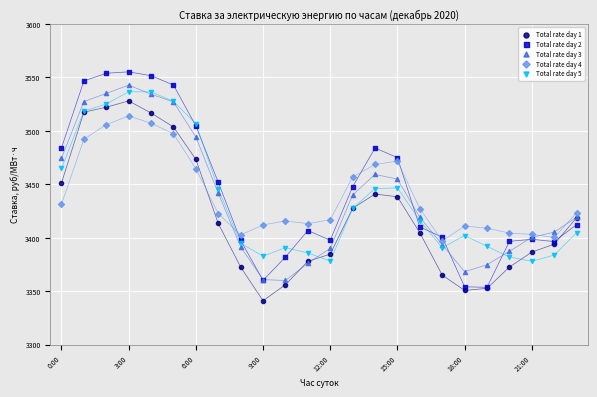

Which series has the widest spread of Y values?

Total rate day 2